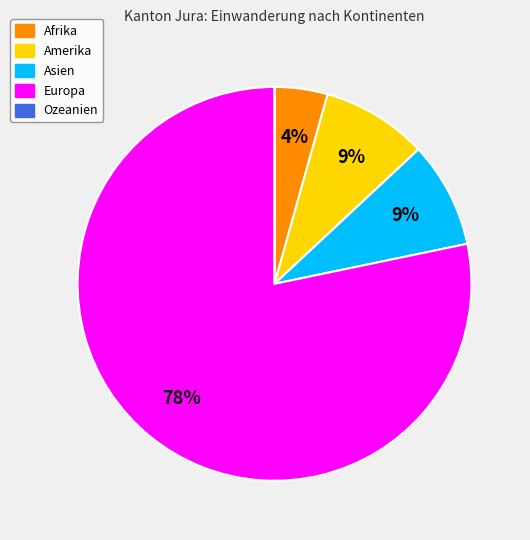

Does Europa represent more than half of the total?

Yes